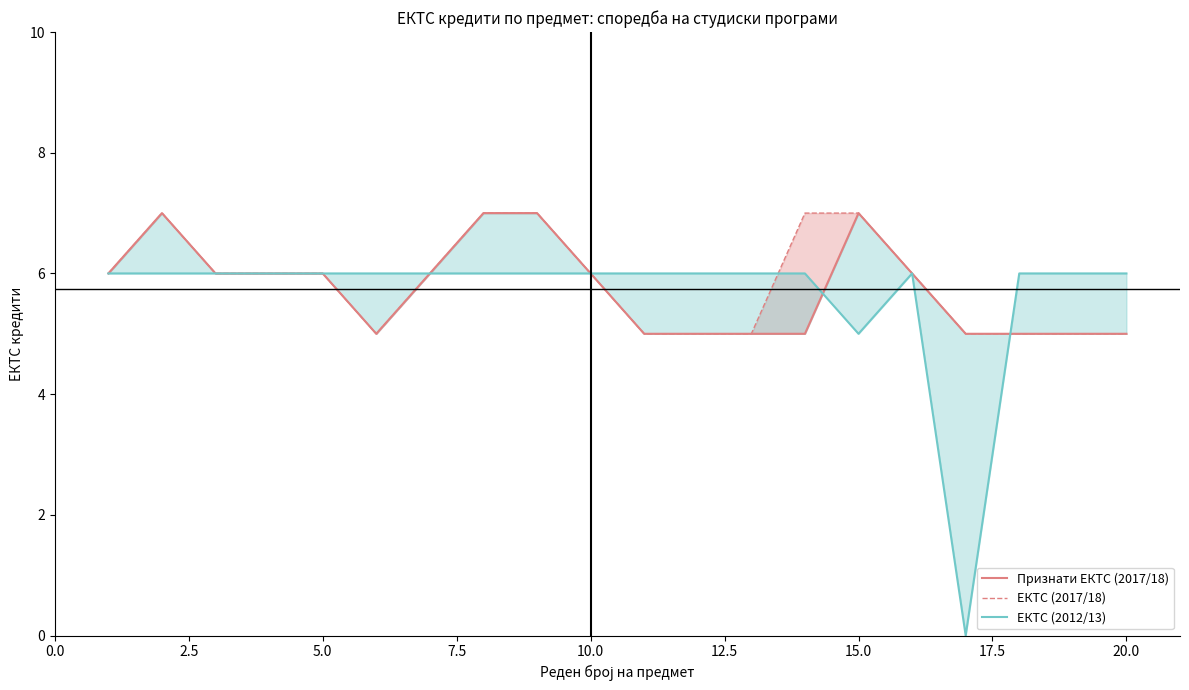

Which series has the largest total across all categories?

ЕКТС (2017/18)